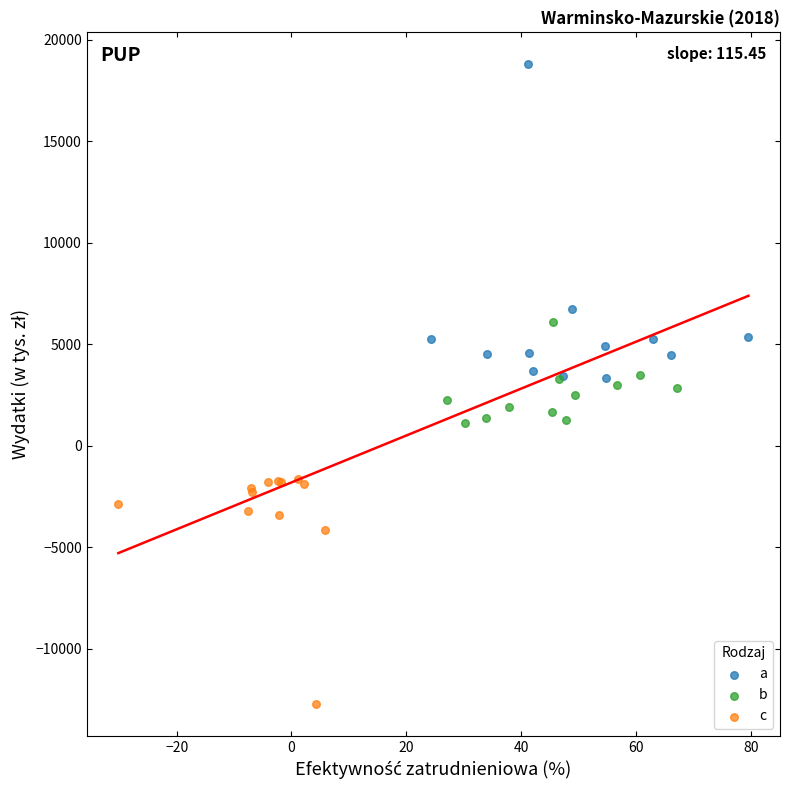

Which series reaches the maximum Y coordinate?

a